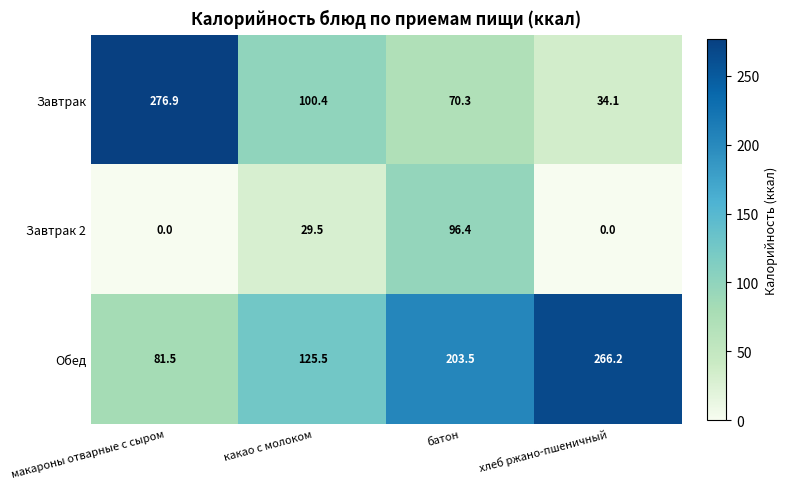

Is it true that Обед equals 117.7 at макароны отварные с сыром?

False